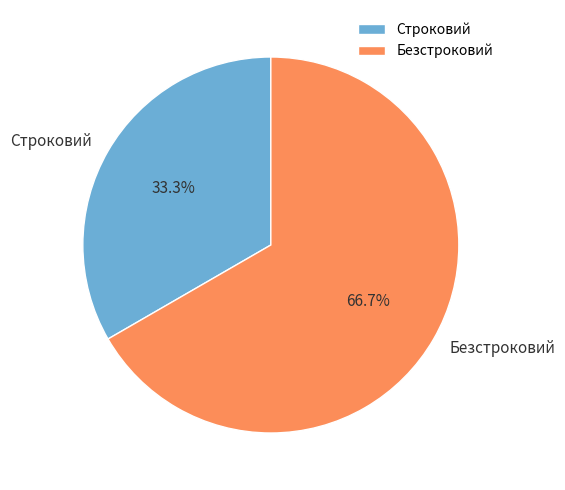

To the nearest percent, what portion does Строковий represent?

33%